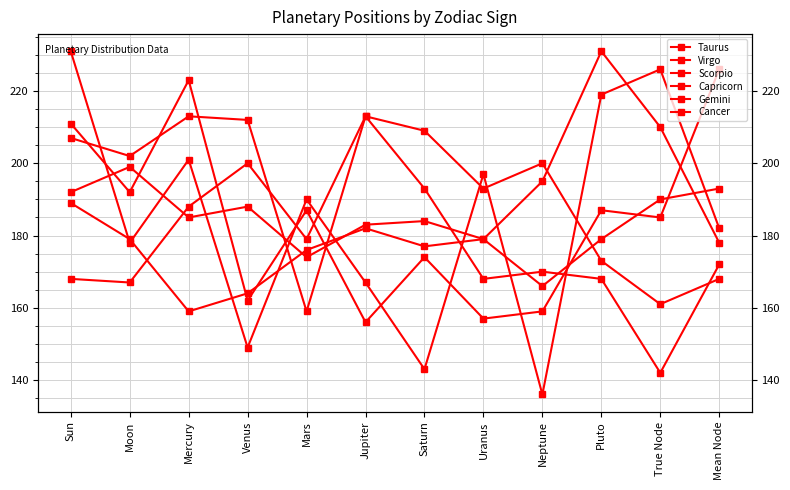

Is this an area chart (filled region under the line)?

No